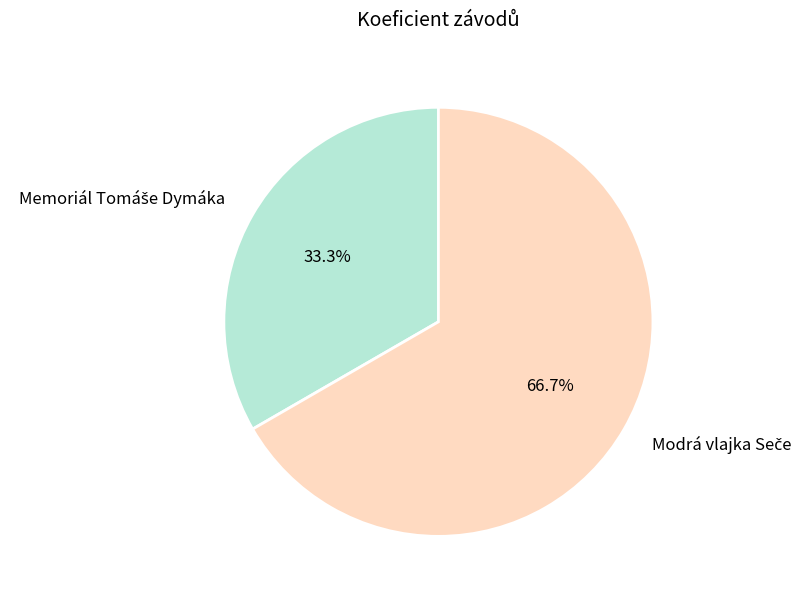

Does any single category account for the majority?

Yes